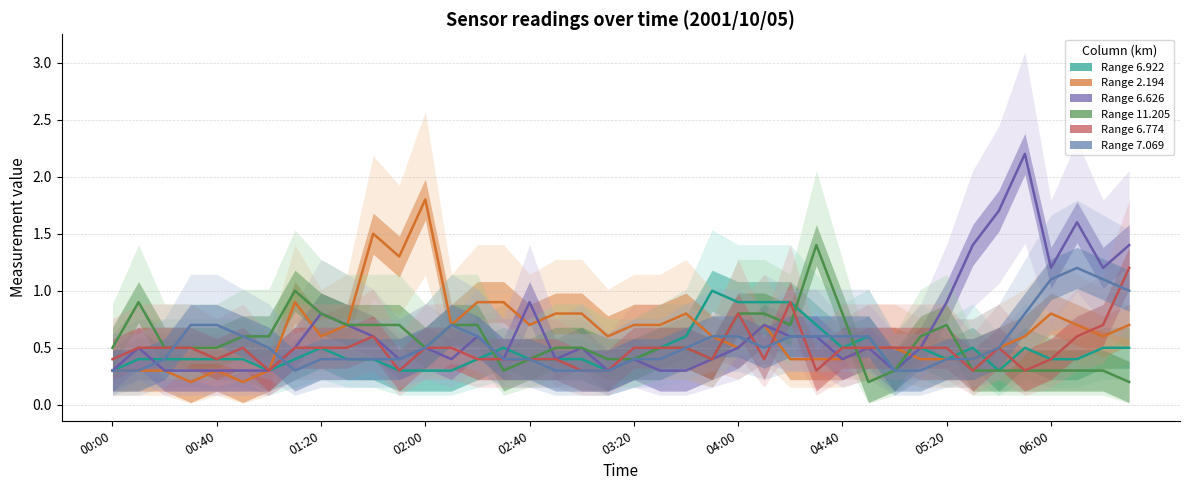

The 11.205 series shows 2.2 at 2001/10/05 04:30. True or false?

False